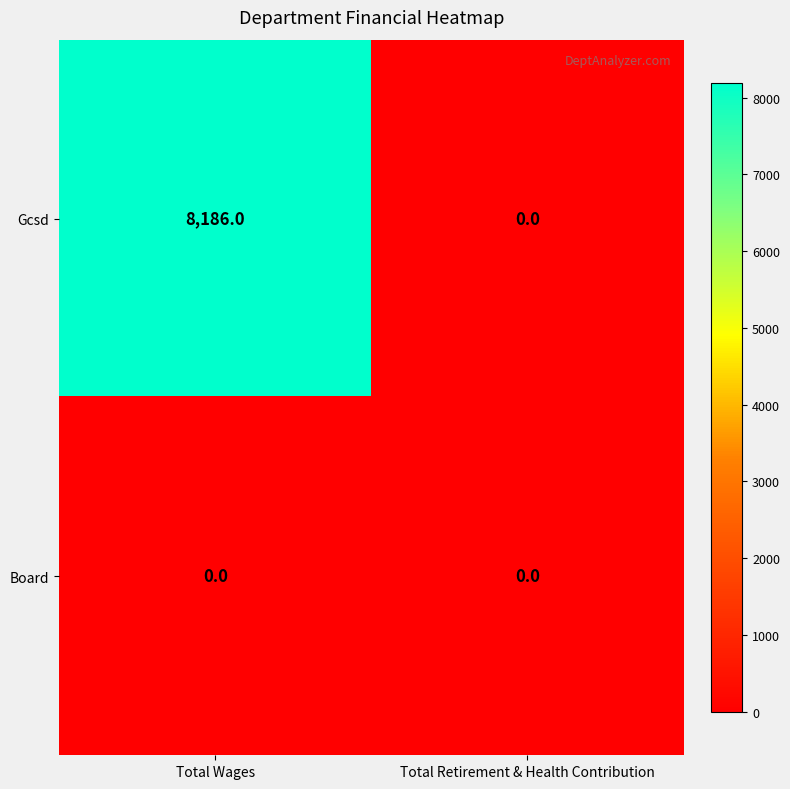

Between Total Wages and Total Retirement & Health Contribution, which series saw the biggest shift?

Gcsd